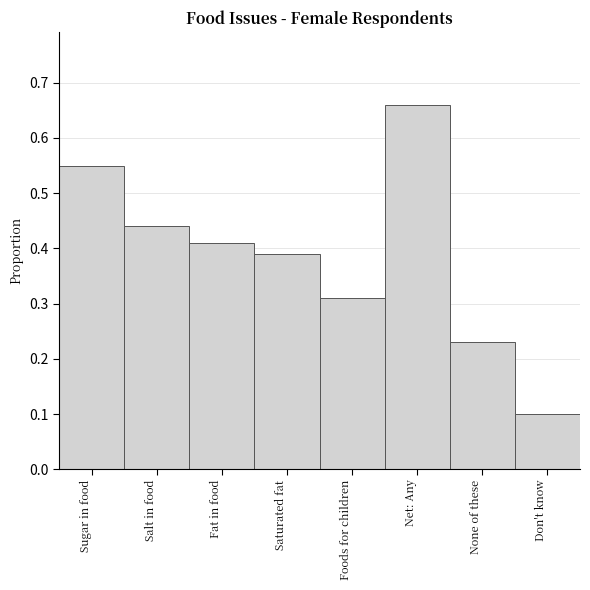

What is the sum of the values at Salt in food and Saturated fat?

0.8